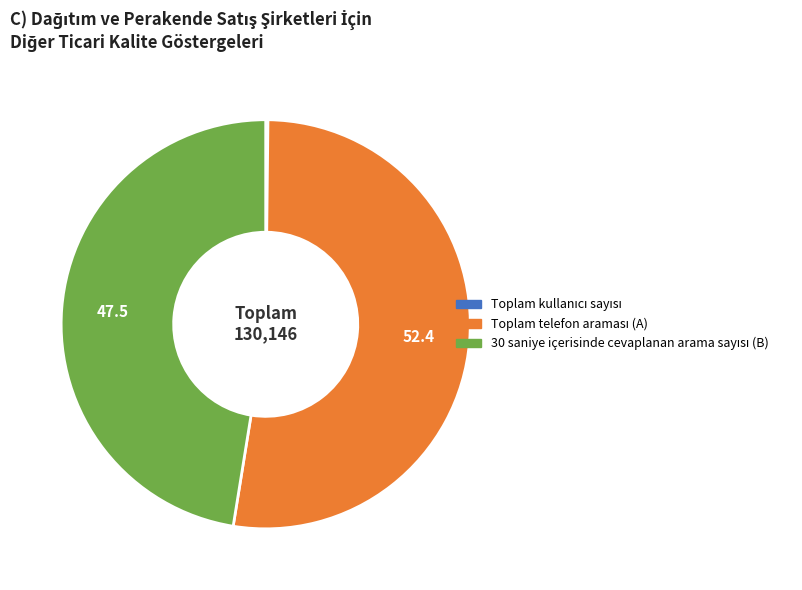

Is there any slice that represents more than half of the pie?

Yes